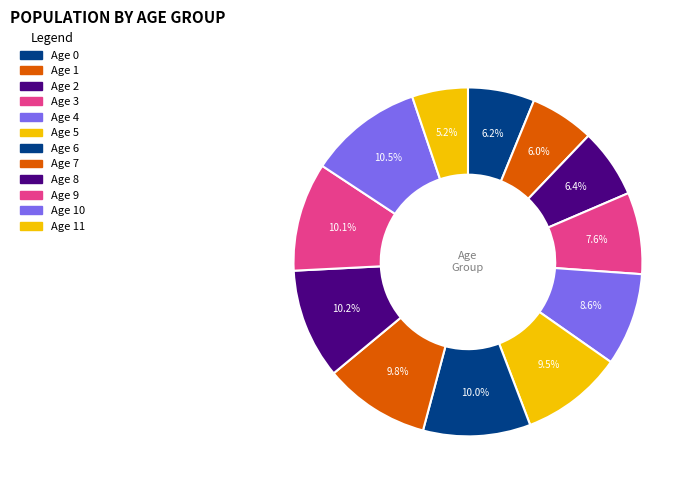

Is there a majority slice in this chart?

No